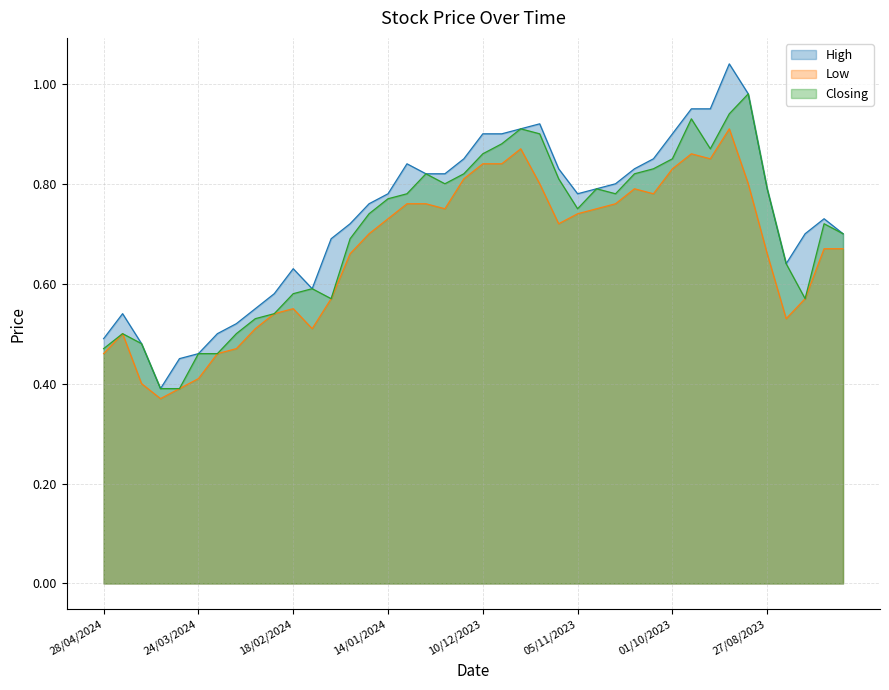

True or false: Closing has a value of 0.5 at 21/04/2024.

True